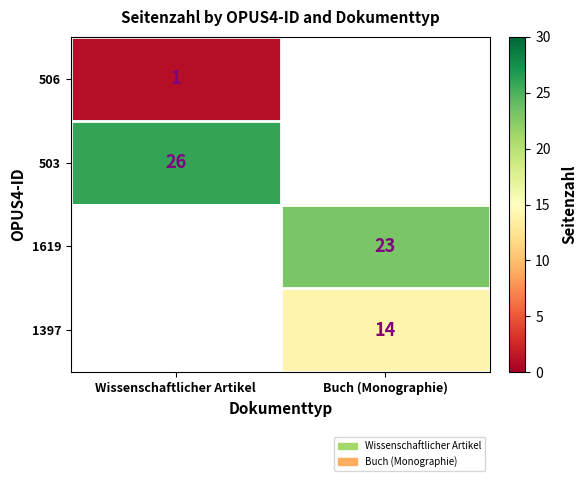

The value of 503 at Wissenschaftlicher Artikel is 26. True or false?

True